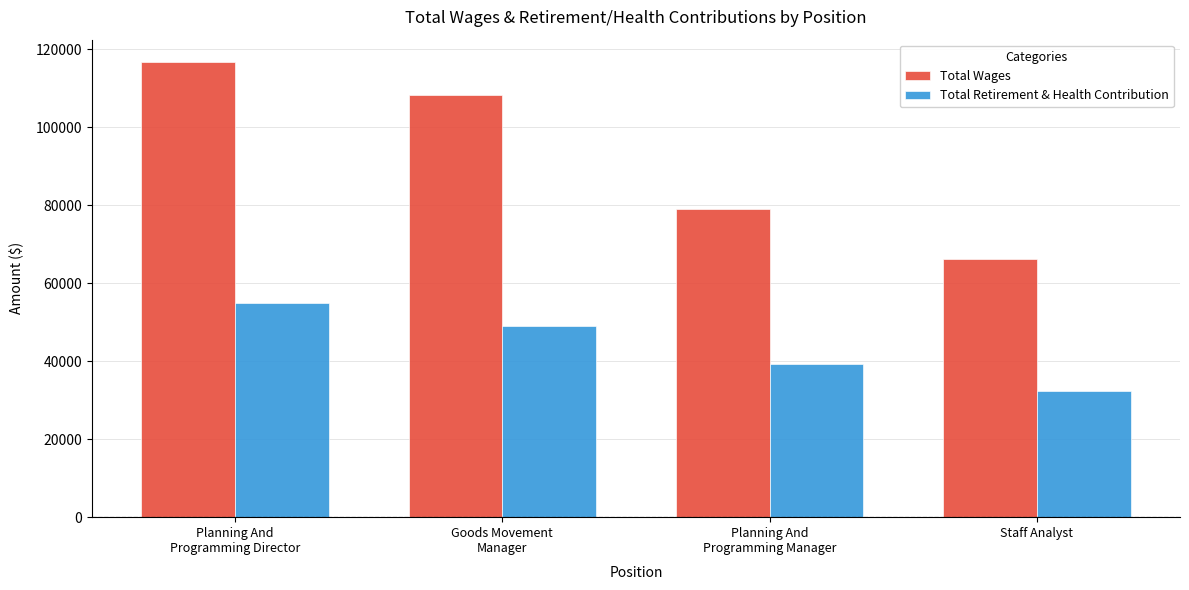

At which label does Total Retirement & Health Contribution reach its peak?

Planning And
Programming Director